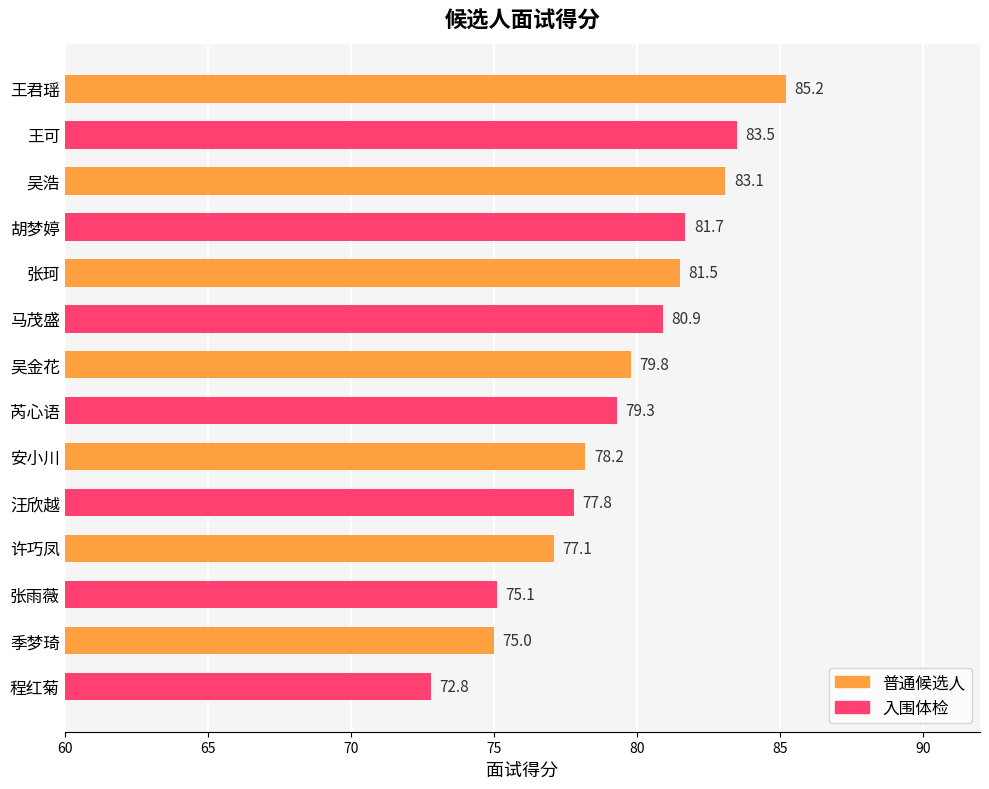

What is the greatest value displayed?

85.2